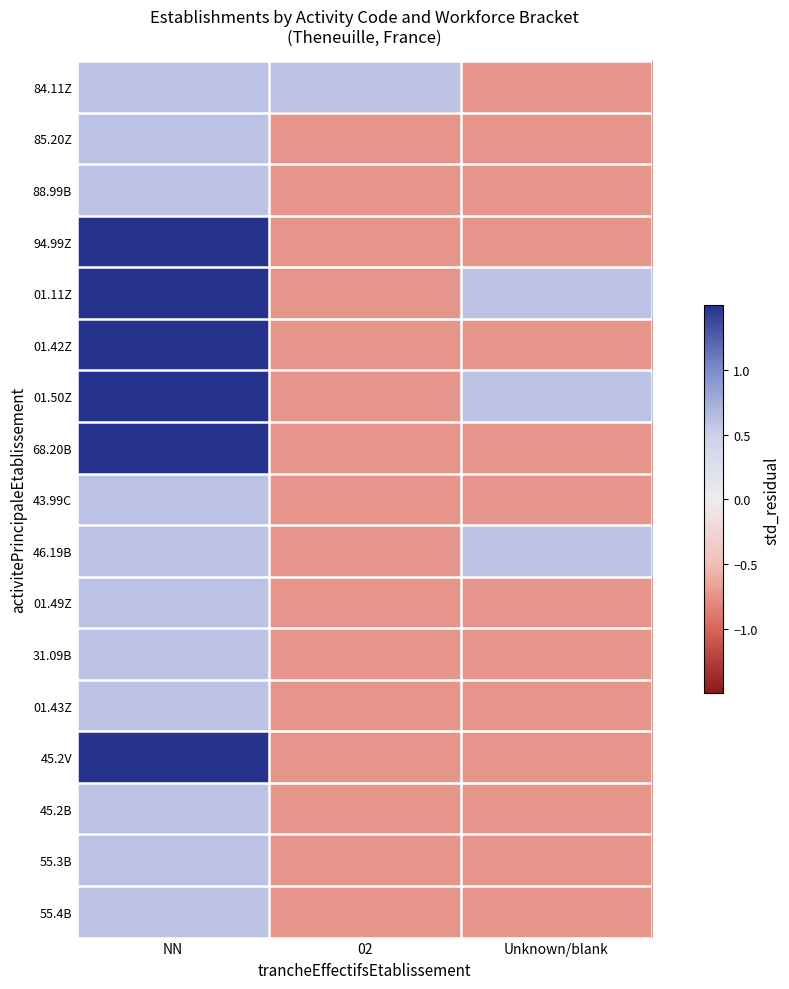

Reading right to left, what are all the values shown in this chart?

84.11Z: Unknown/blank=-0.7	02=0.6	NN=0.6
85.20Z: Unknown/blank=-0.7	02=-0.7	NN=0.6
88.99B: Unknown/blank=-0.7	02=-0.7	NN=0.6
94.99Z: Unknown/blank=-0.7	02=-0.7	NN=1.5
01.11Z: Unknown/blank=0.6	02=-0.7	NN=1.5
01.42Z: Unknown/blank=-0.7	02=-0.7	NN=1.5
01.50Z: Unknown/blank=0.6	02=-0.7	NN=1.5
68.20B: Unknown/blank=-0.7	02=-0.7	NN=1.5
43.99C: Unknown/blank=-0.7	02=-0.7	NN=0.6
46.19B: Unknown/blank=0.6	02=-0.7	NN=0.6
01.49Z: Unknown/blank=-0.7	02=-0.7	NN=0.6
31.09B: Unknown/blank=-0.7	02=-0.7	NN=0.6
01.43Z: Unknown/blank=-0.7	02=-0.7	NN=0.6
45.2V: Unknown/blank=-0.7	02=-0.7	NN=1.5
45.2B: Unknown/blank=-0.7	02=-0.7	NN=0.6
55.3B: Unknown/blank=-0.7	02=-0.7	NN=0.6
55.4B: Unknown/blank=-0.7	02=-0.7	NN=0.6